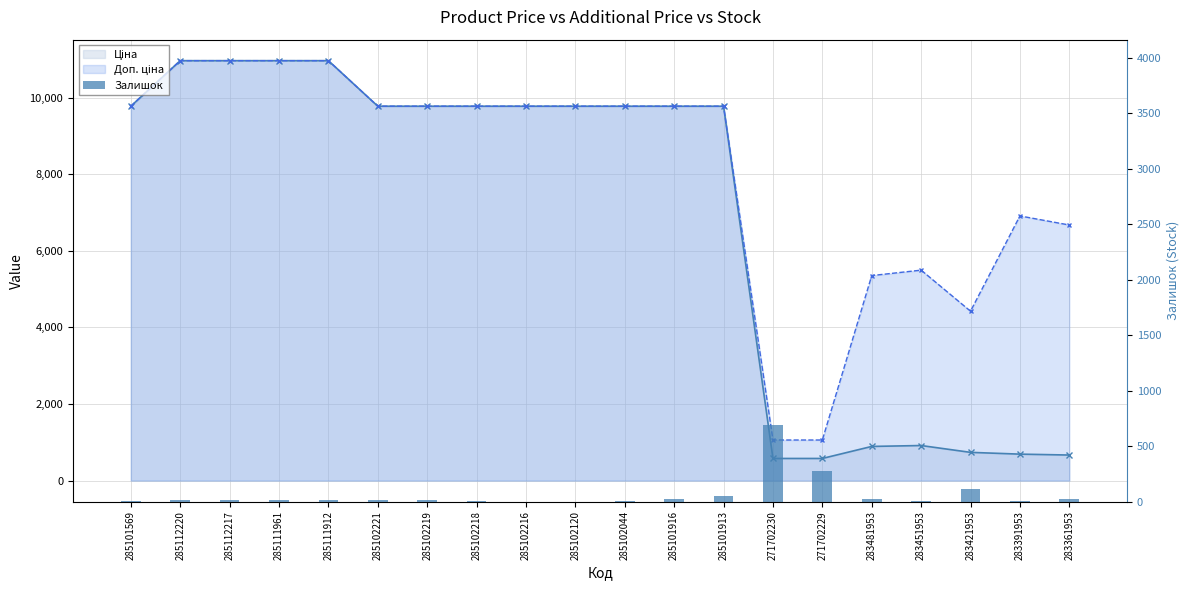

Where does the data first go above 17?

285101916